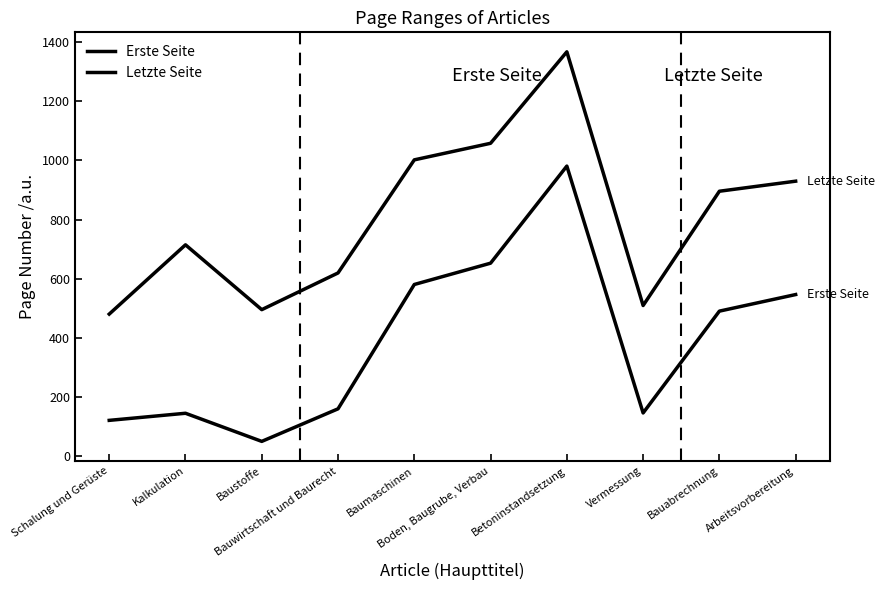

How many lines are shown in the chart?

2